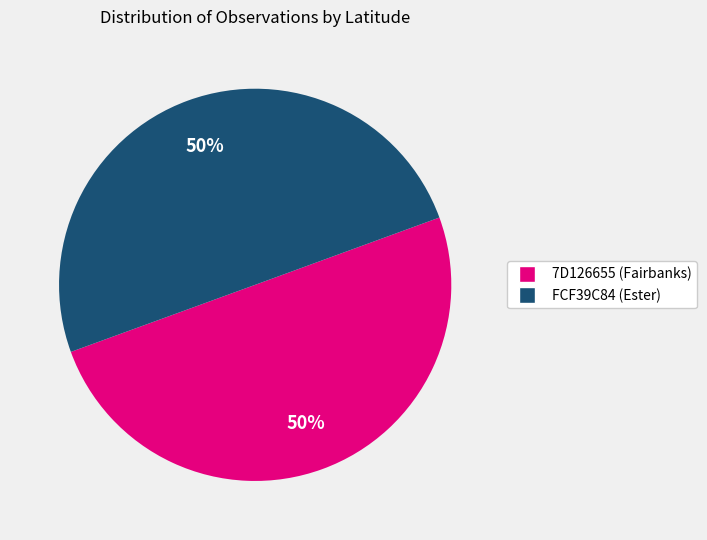

To the nearest percent, what portion does 7D126655 (Fairbanks) represent?

50%